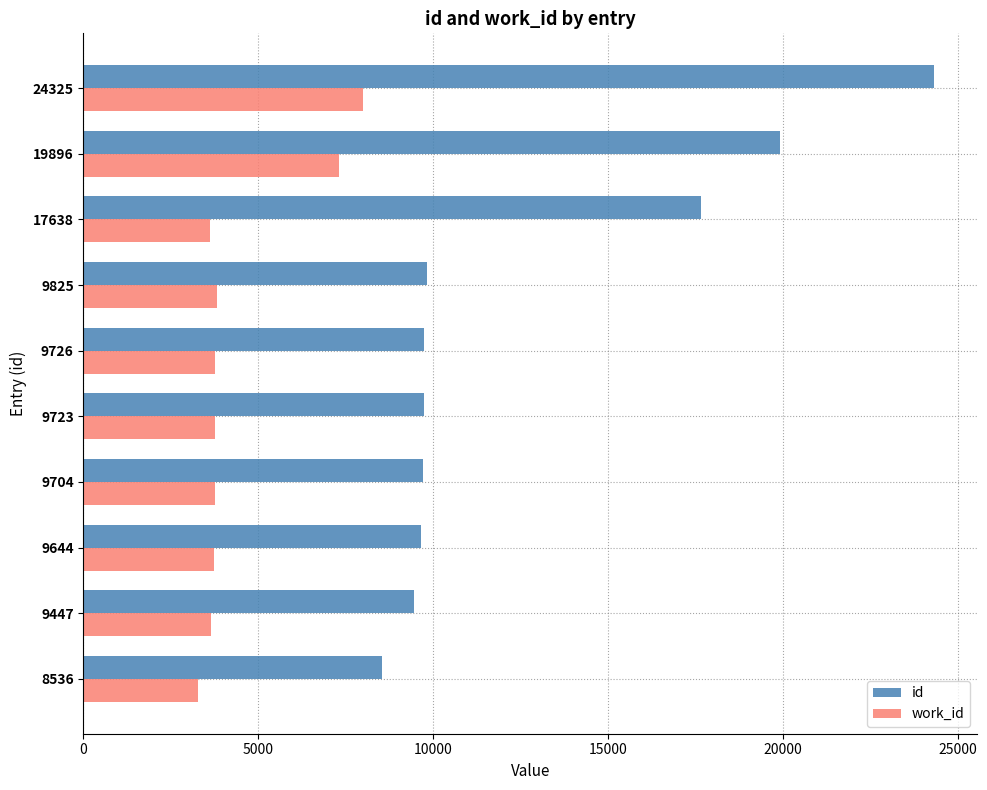

At which label is id closest to 16430?

17638